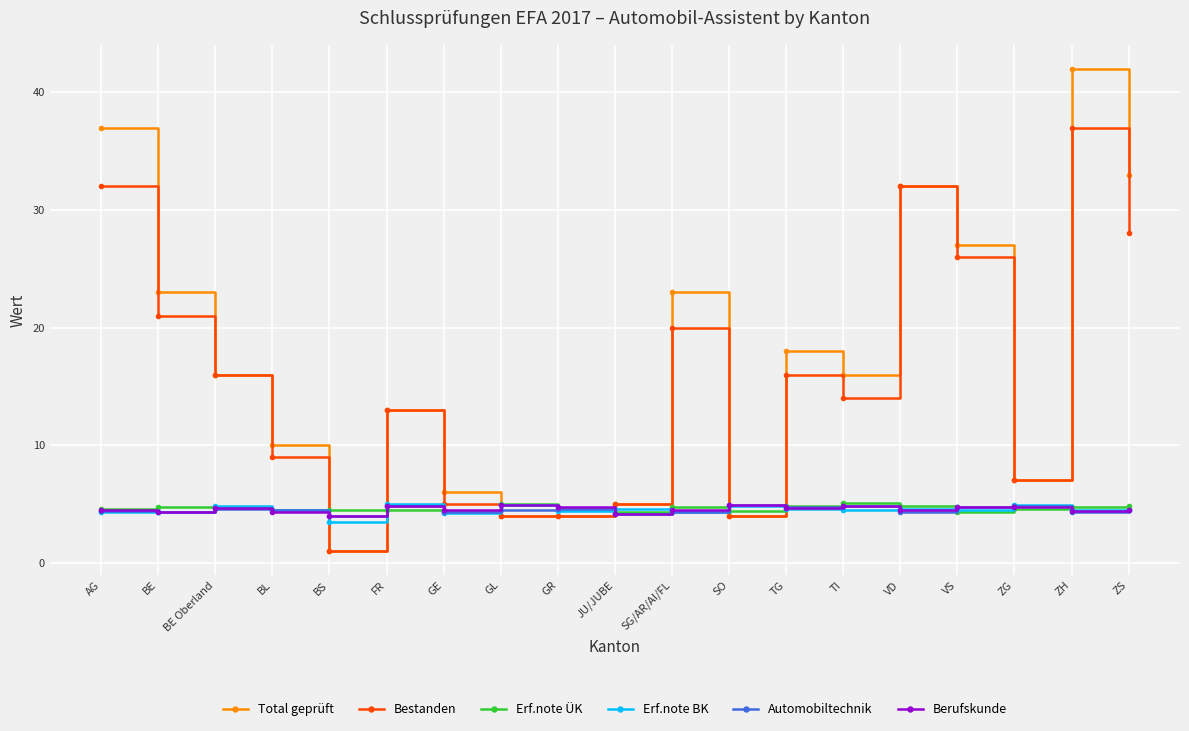

What is the total value across all series at ZS?

79.3